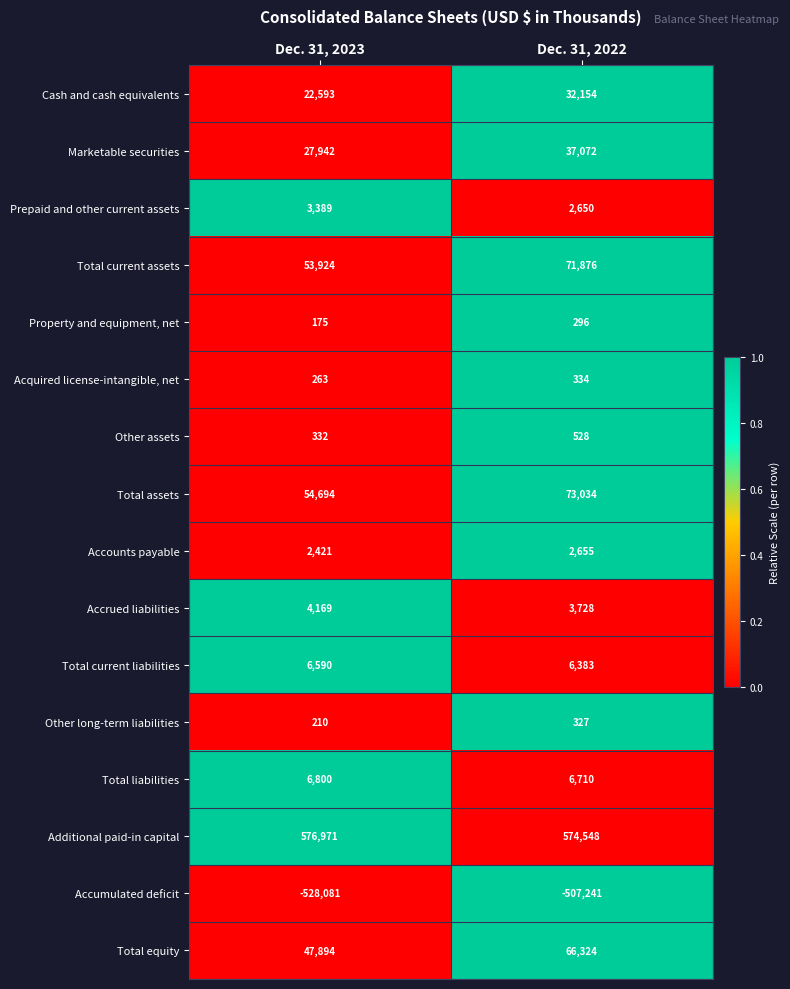

What is the sum of the Prepaid and other current assets values at Dec. 31, 2023 and Dec. 31, 2022?

6039